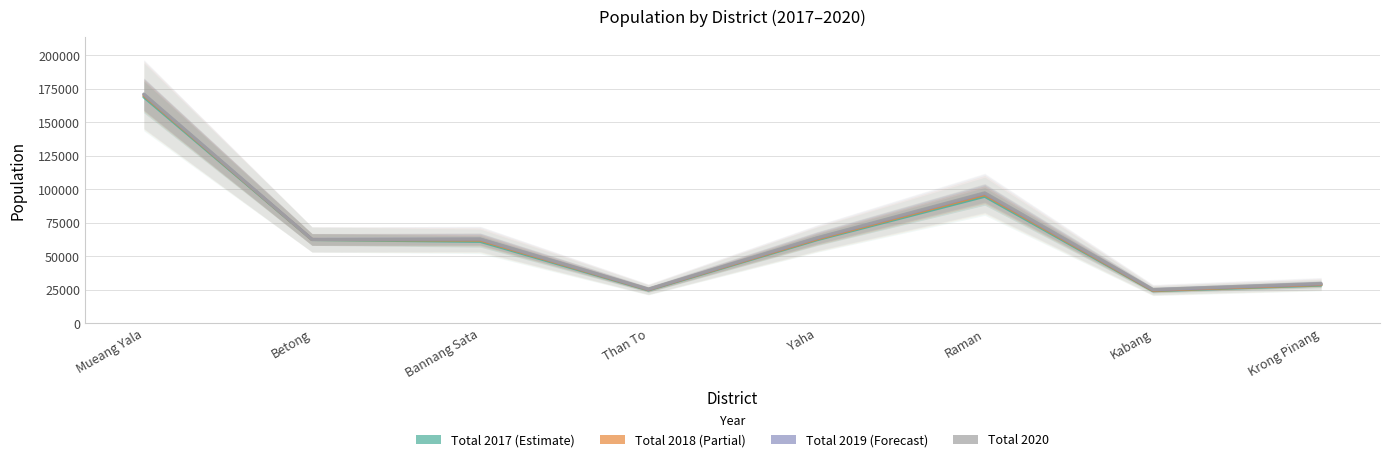

Rank the categories by Total 2017 value from lowest to highest.

Kabang, Than To, Krong Pinang, Bannang Sata, Yaha, Betong, Raman, Mueang Yala